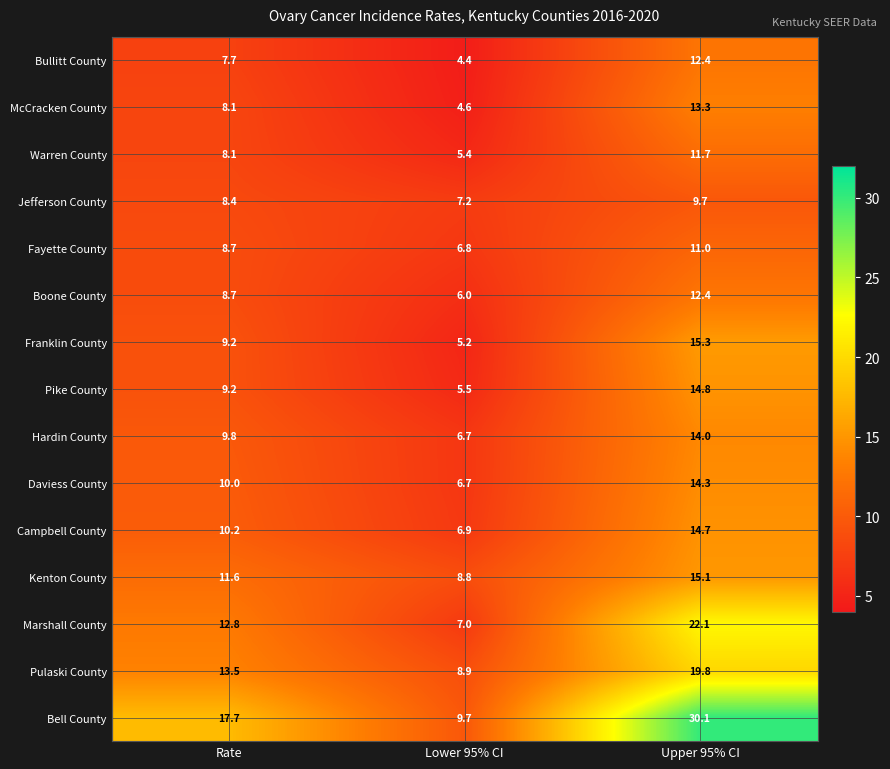

What is the average value of the Franklin County series?

9.9